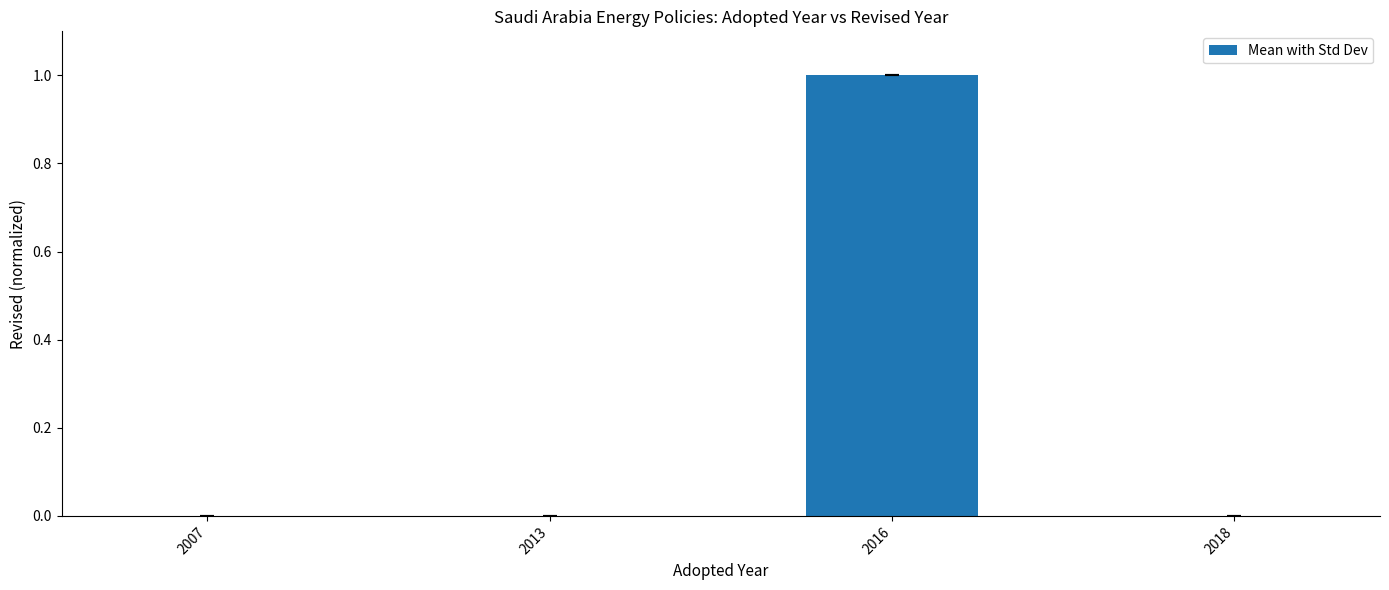

What is the greatest value displayed?

1